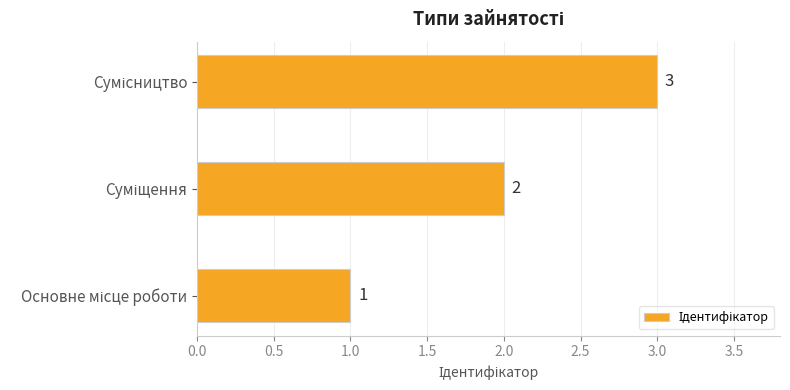

What is the smallest value displayed?

1